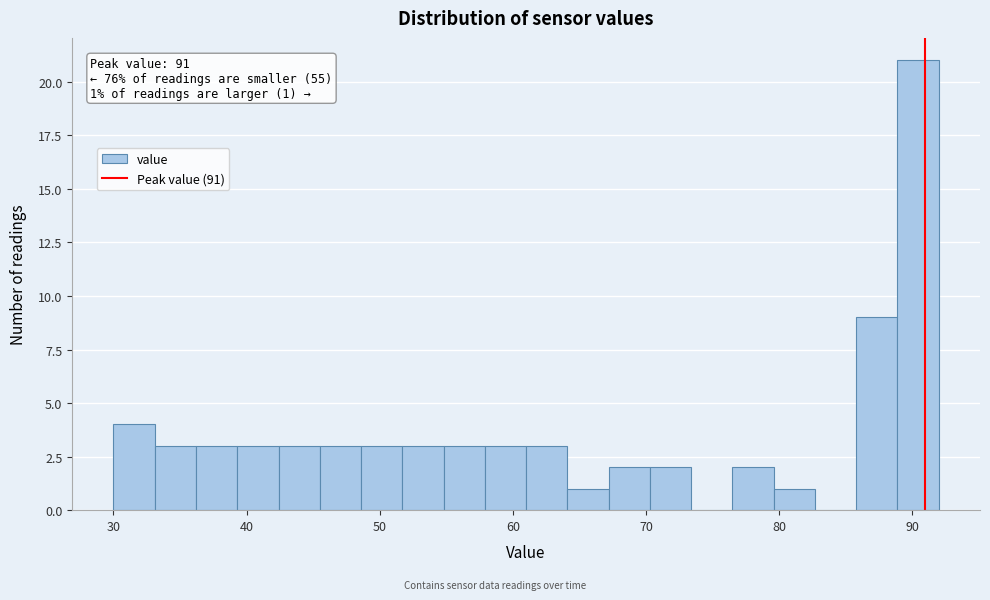

Read against the x-axis, roughly where is the centre of the tallest bar?

90